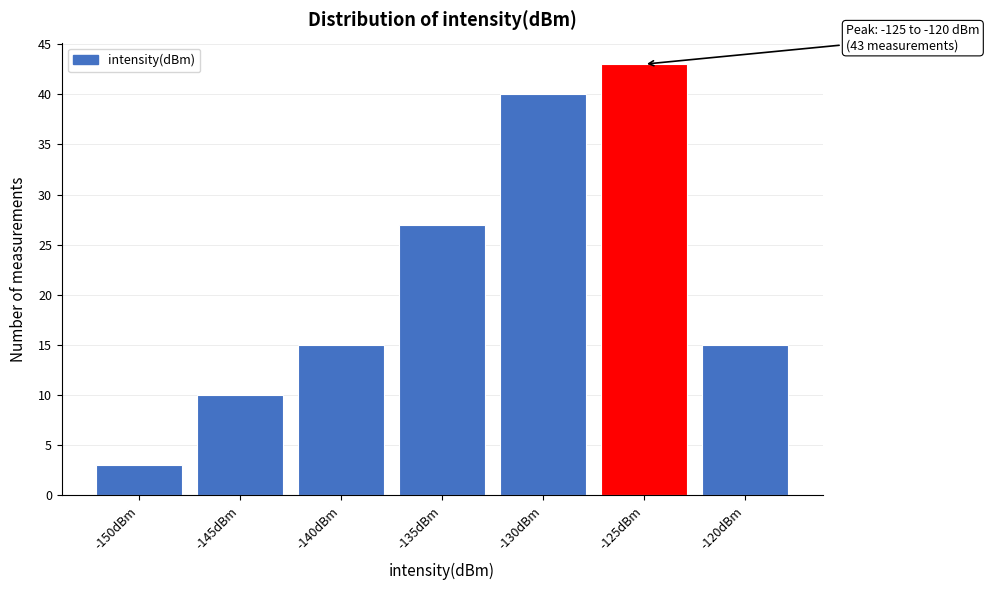

Reading left to right, what are all the values shown in this chart?

3	10	15	27	40	43	15